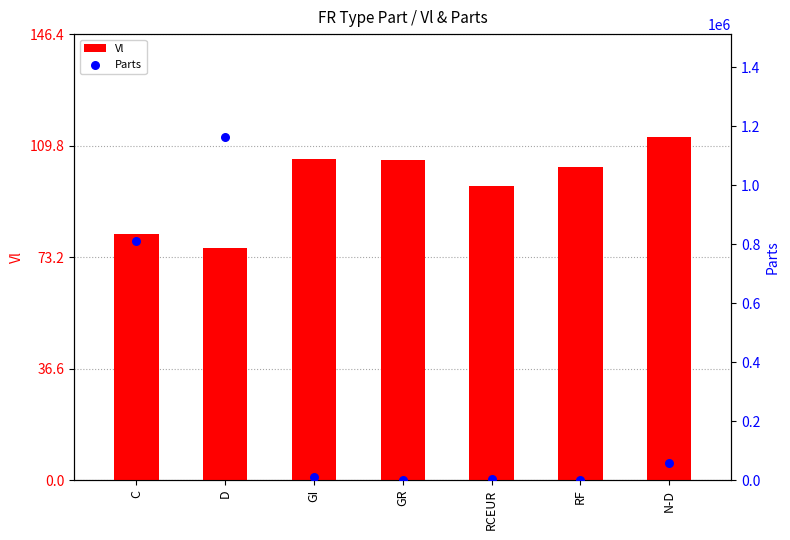

At how many categories does at least one series exceed 910946?

1